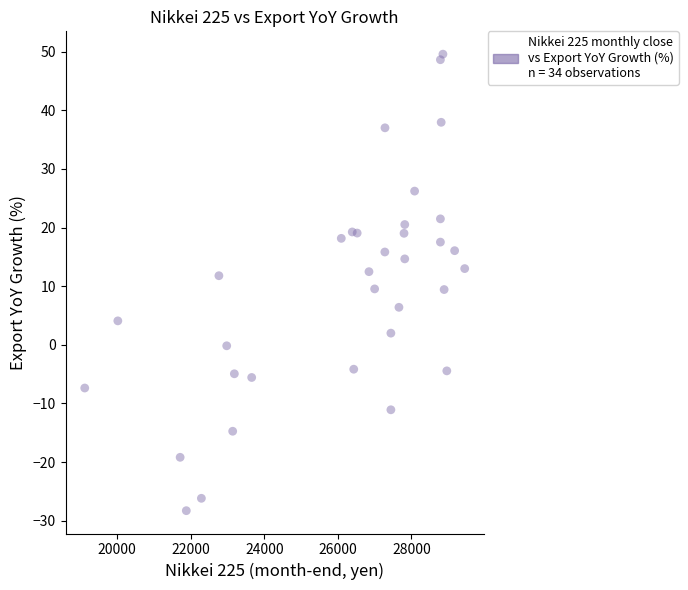

What is the range of X values (max minus min)?

10338.3